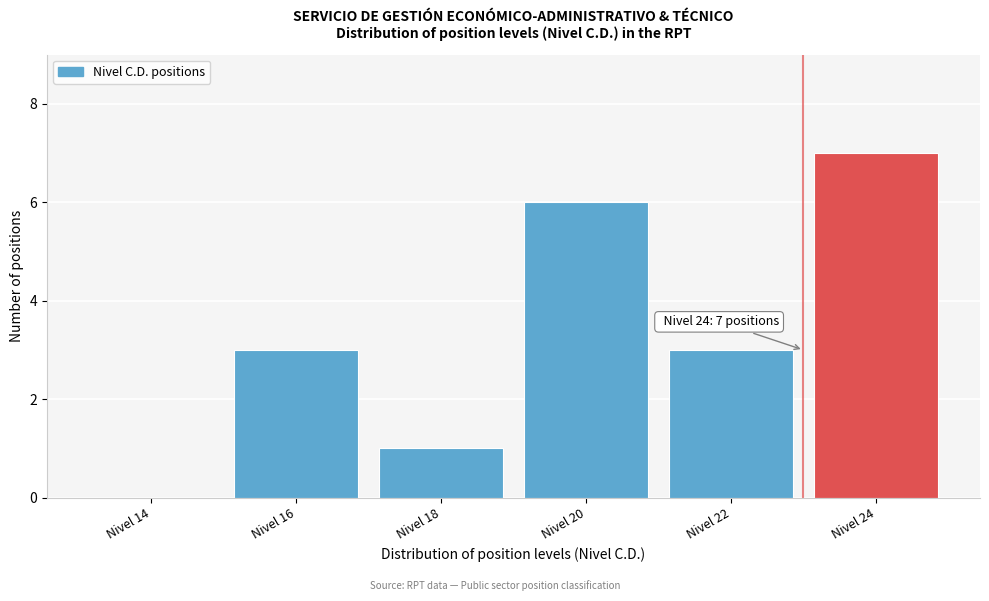

Reading left to right, list all the values displayed in this chart.

Nivel 14=0	Nivel 16=3	Nivel 18=1	Nivel 20=6	Nivel 22=3	Nivel 24=7